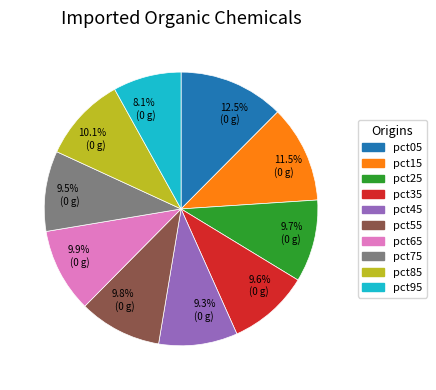

Does any single category account for the majority?

No